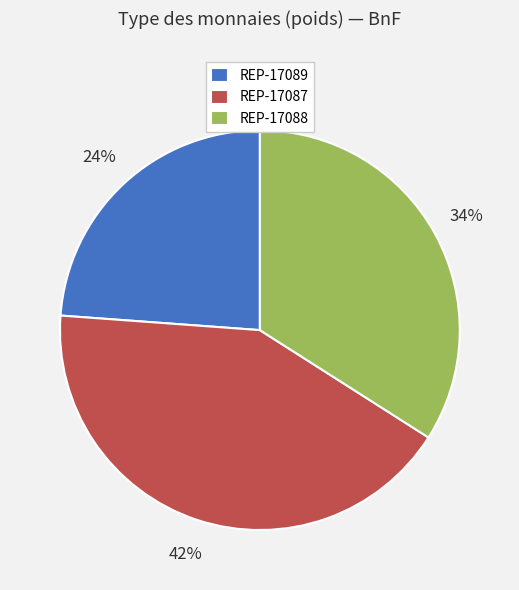

Which slice is the smallest?

REP-17089